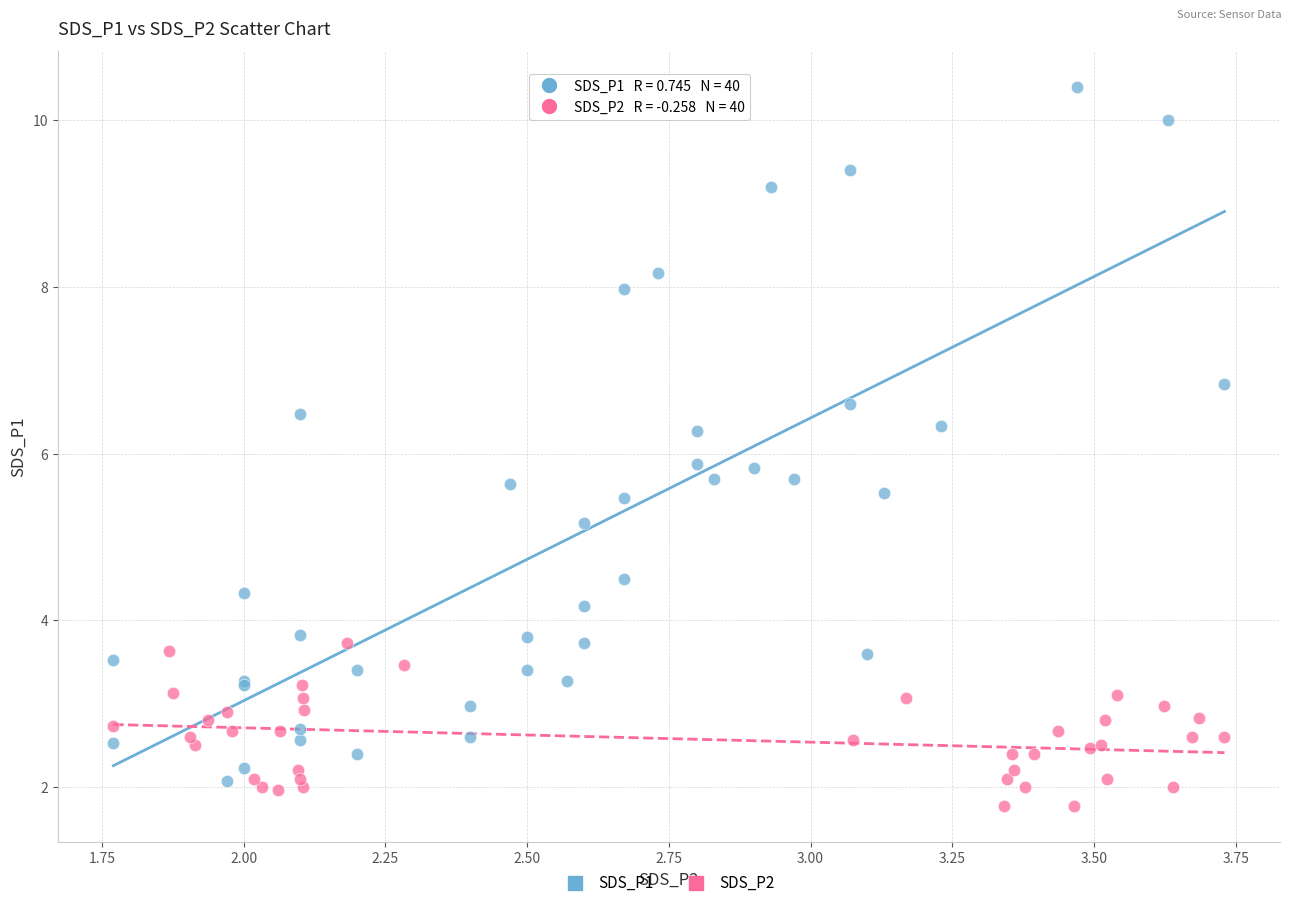

What are all the series names shown in the legend?

SDS_P1, SDS_P2